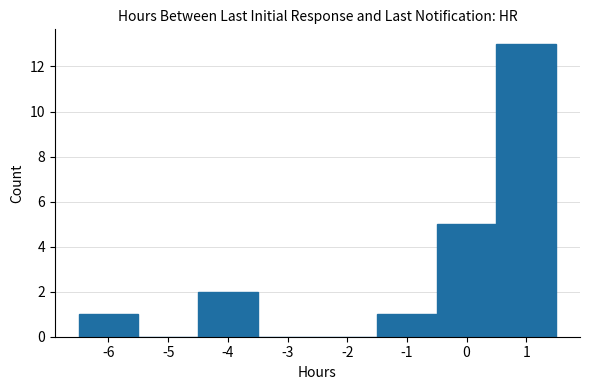

Reading left to right, list every bar in this chart as the range it spans on the x-axis followed by its height. The values are not printed on the chart, so give them approximately, as read against the axis.

-6.5 to -5.5: 1
-5.5 to -4.5: 0
-4.5 to -3.5: 2
-3.5 to -2.5: 0
-2.5 to -1.5: 0
-1.5 to -0.5: 1
-0.5 to 0.5: 5
0.5 to 1.5: 13